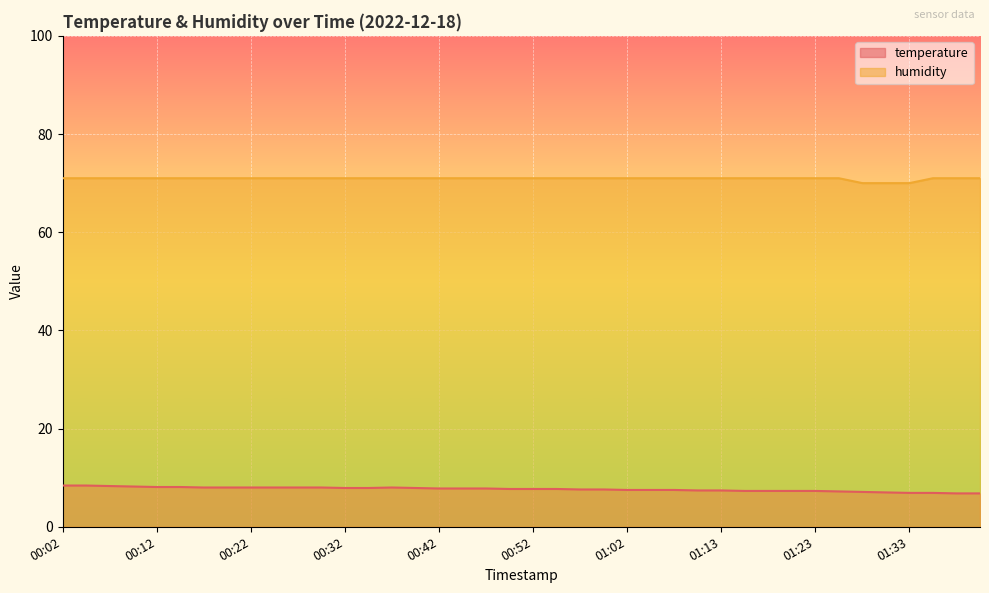

Reading left to right, list all the values displayed in this chart.

temperature: 00:02=8.4	00:04=8.4	00:07=8.3	00:09=8.2	00:12=8.1	00:14=8.1	00:17=8.0	00:20=8.0	00:22=8.0	00:25=8.0	00:27=8.0	00:30=8.0	00:32=7.9	00:35=7.9	00:37=8.0	00:40=7.9	00:42=7.8	00:45=7.8	00:47=7.8	00:50=7.7	00:52=7.7	00:55=7.7	00:57=7.6	01:00=7.6	01:02=7.5	01:05=7.5	01:07=7.5	01:10=7.4	01:13=7.4	01:15=7.3	01:18=7.3	01:20=7.3	01:23=7.3	01:25=7.2	01:28=7.1	01:30=7.0	01:33=6.9	01:35=6.9	01:38=6.8	01:40=6.8
humidity: 00:02=71.0	00:04=71.0	00:07=71.0	00:09=71.0	00:12=71.0	00:14=71.0	00:17=71.0	00:20=71.0	00:22=71.0	00:25=71.0	00:27=71.0	00:30=71.0	00:32=71.0	00:35=71.0	00:37=71.0	00:40=71.0	00:42=71.0	00:45=71.0	00:47=71.0	00:50=71.0	00:52=71.0	00:55=71.0	00:57=71.0	01:00=71.0	01:02=71.0	01:05=71.0	01:07=71.0	01:10=71.0	01:13=71.0	01:15=71.0	01:18=71.0	01:20=71.0	01:23=71.0	01:25=71.0	01:28=70.0	01:30=70.0	01:33=70.0	01:35=71.0	01:38=71.0	01:40=71.0